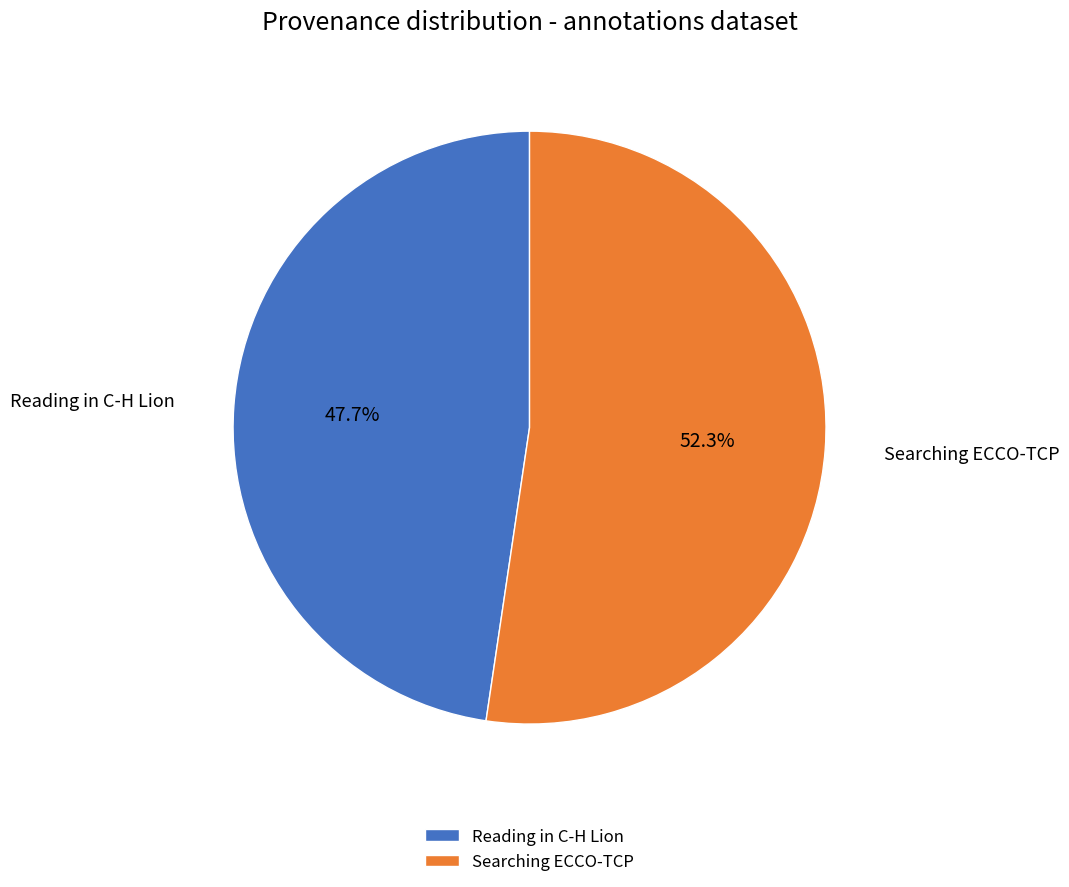

Which has a higher value, Searching ECCO-TCP or Reading in C-H Lion?

Searching ECCO-TCP